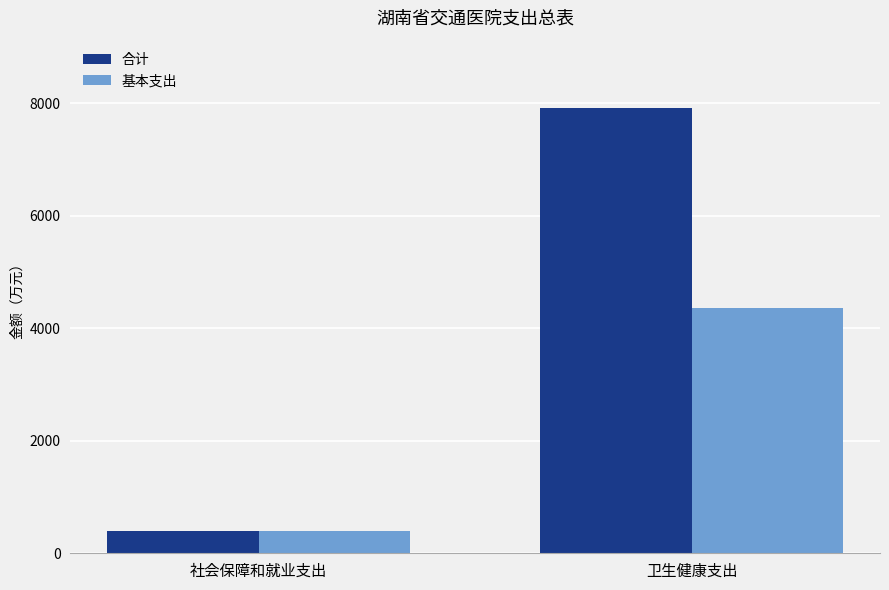

Which series has the widest spread of values?

合计